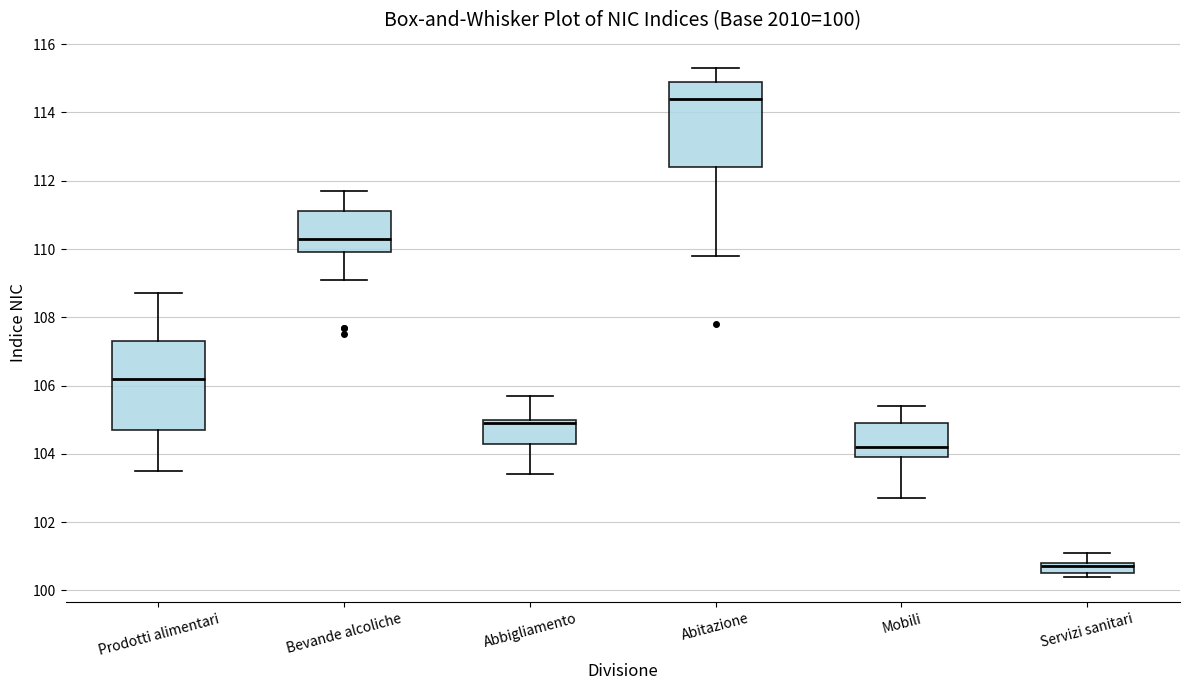

Which box has the highest median line?

Abitazione